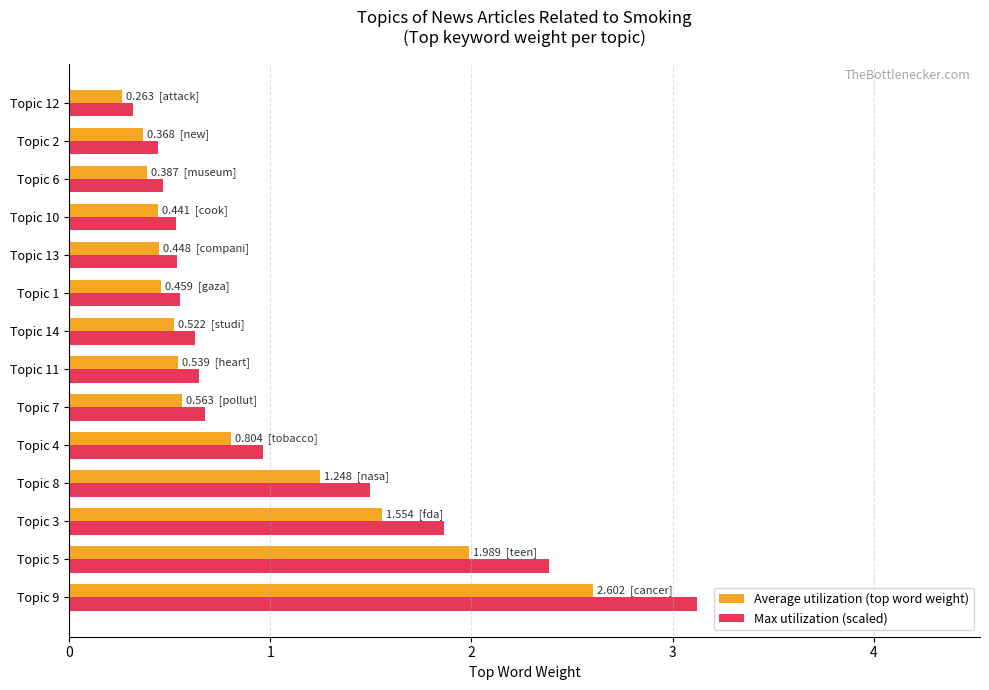

What is the difference between the maximum and minimum values in the Average utilization (top word weight) series?

2.3